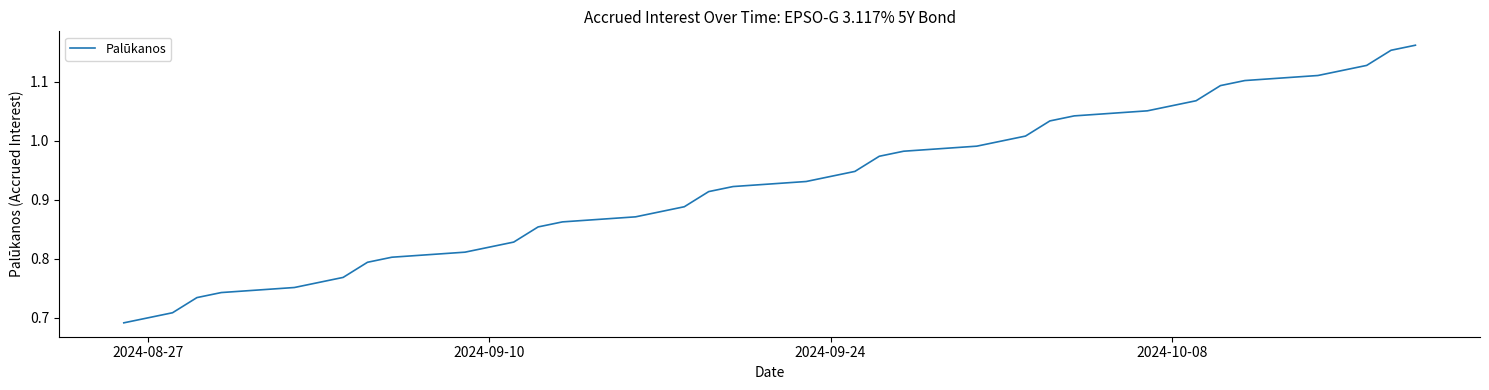

True or false: the data shows 0.3 at 2024-08-27.

False